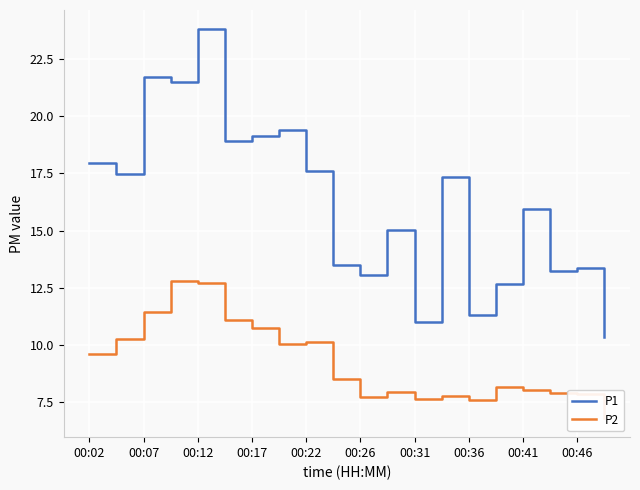

At which label does P1 reach its peak?

00:12